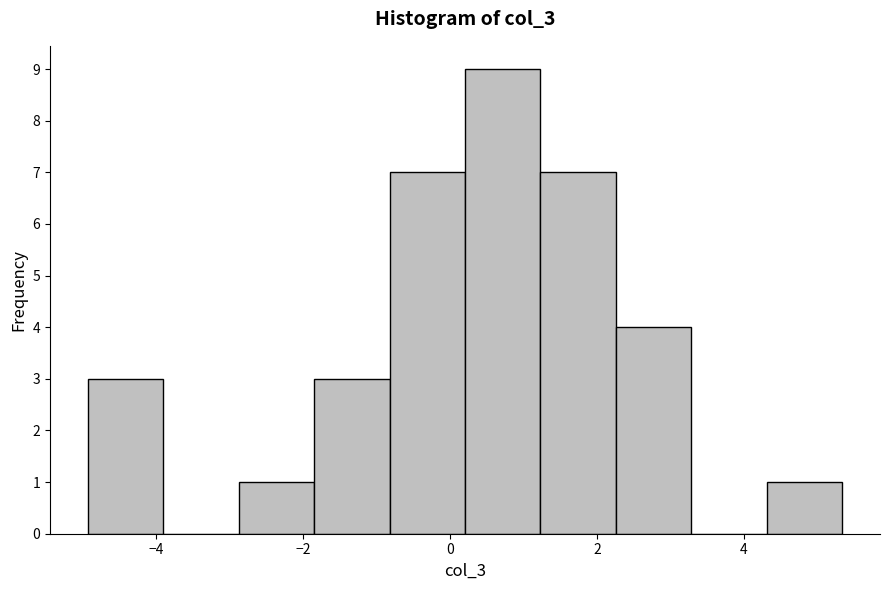

Over which range of the x-axis is the bar tallest?

0.2 to 1.2